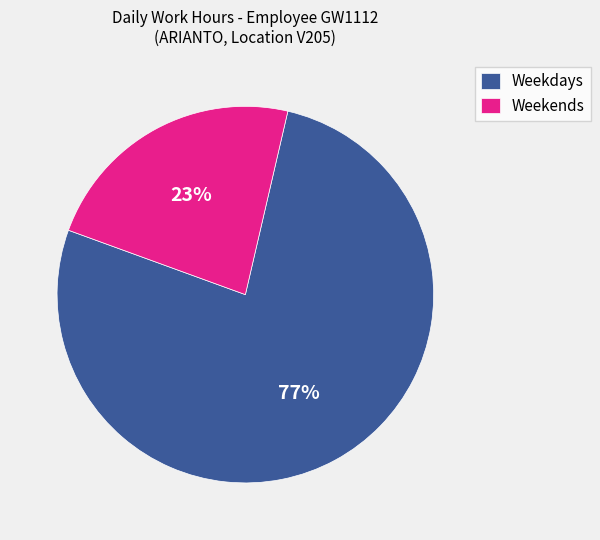

Count the number of slices in the pie.

2